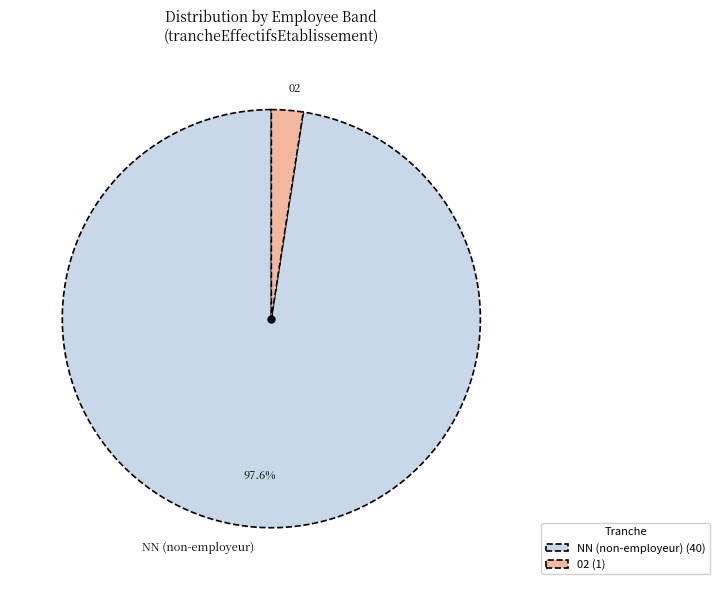

Do NN (non-employeur) and 02 together represent more than half of the pie?

Yes